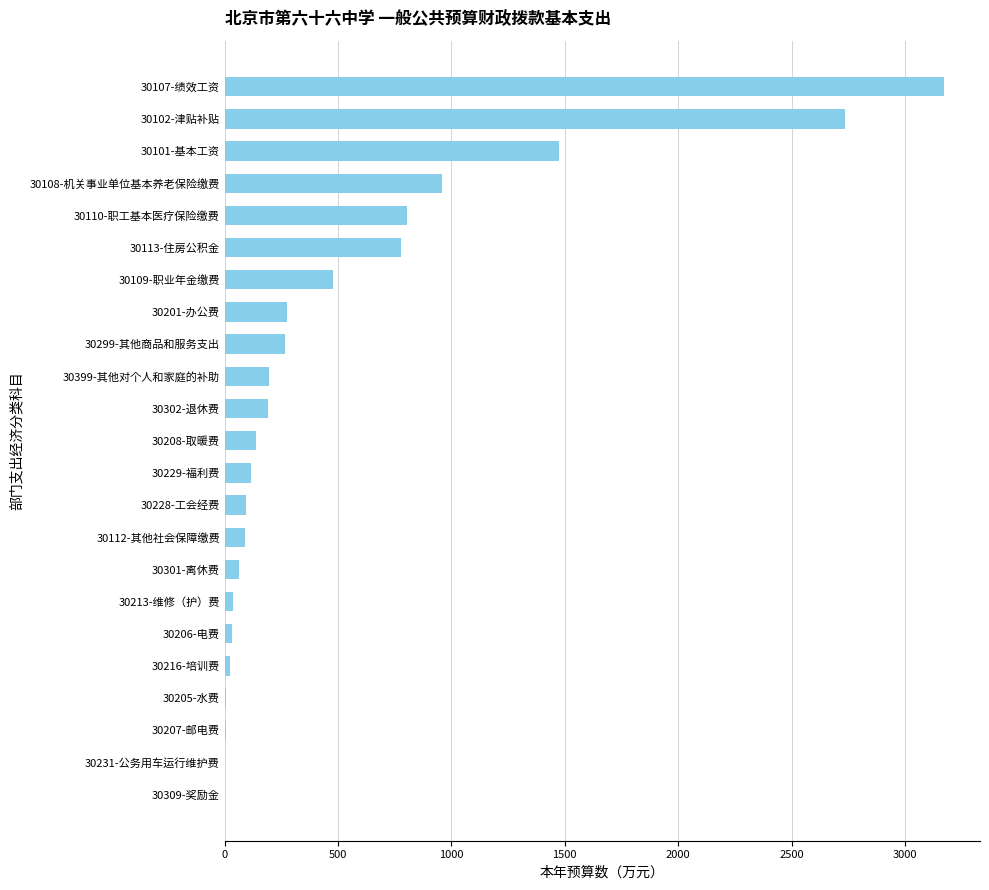

The value at 30229-福利费 is 115.5. True or false?

True